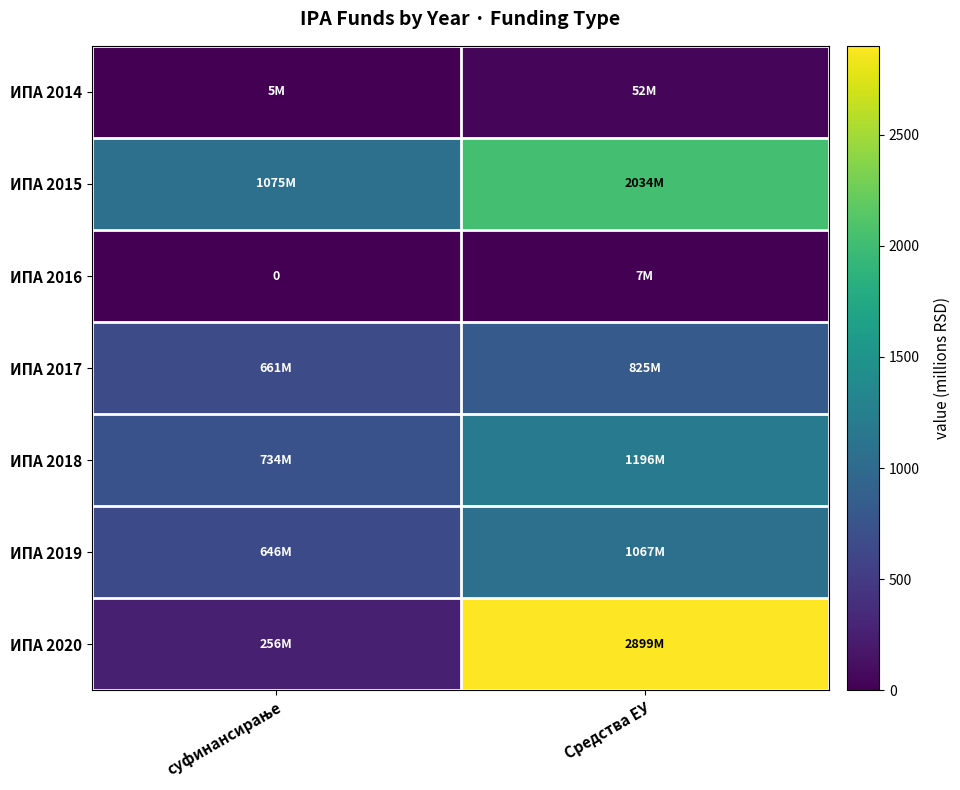

The ИПА 2017 series shows 163.5 at суфинансирање. True or false?

False